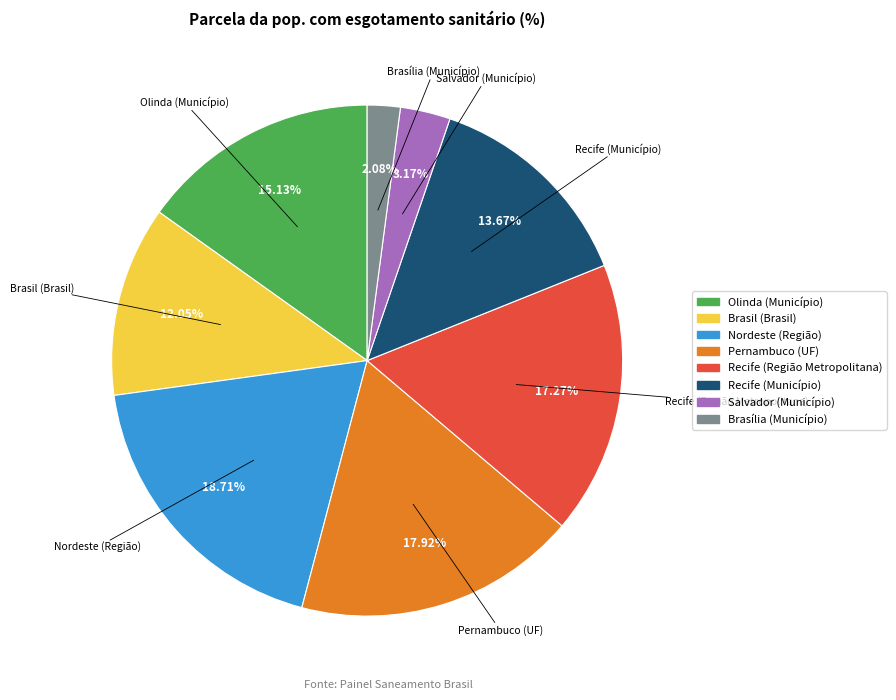

Is there a majority slice in this chart?

No